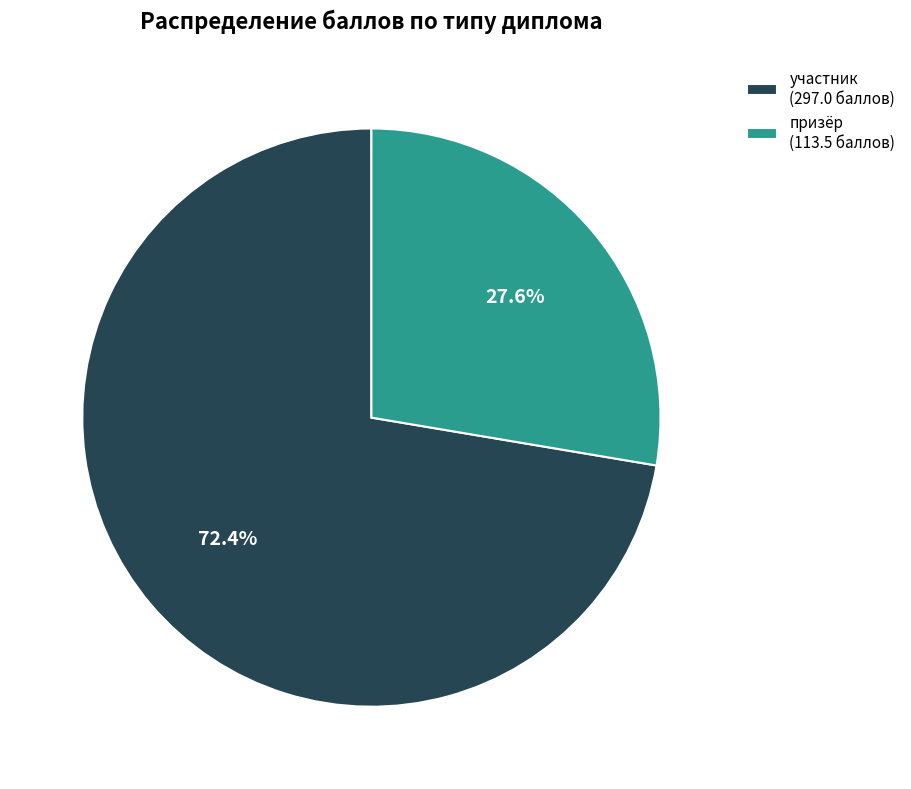

To the nearest percent, what is the difference between the largest and smallest slice percentages?

45%